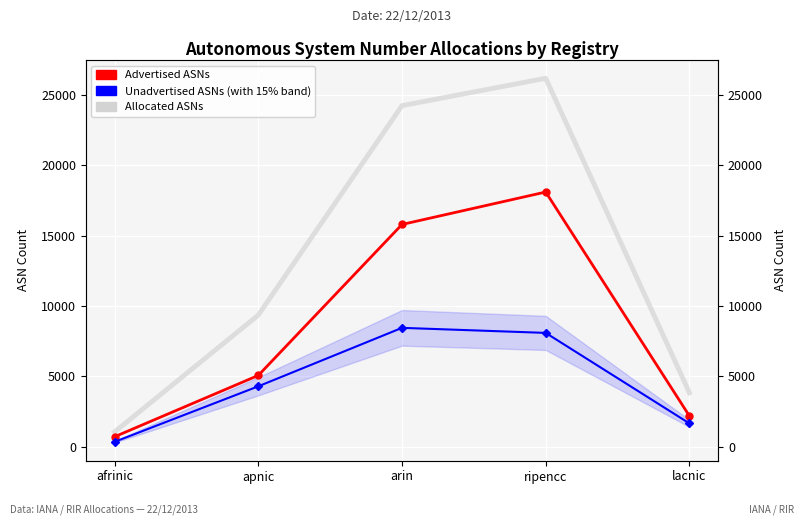

What is the label of the 1st point from the left?

afrinic